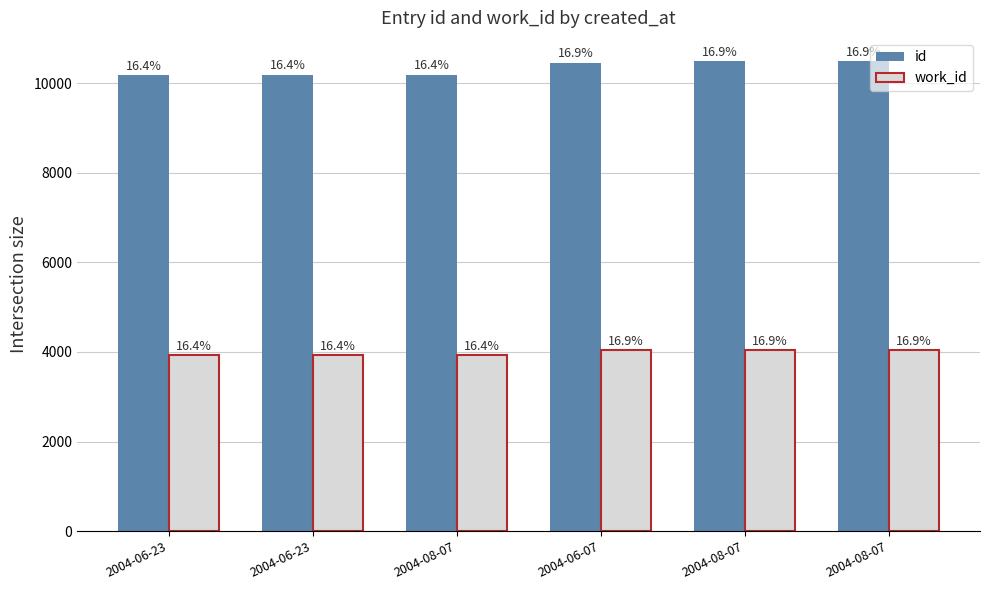

Which series has the widest spread of values?

id